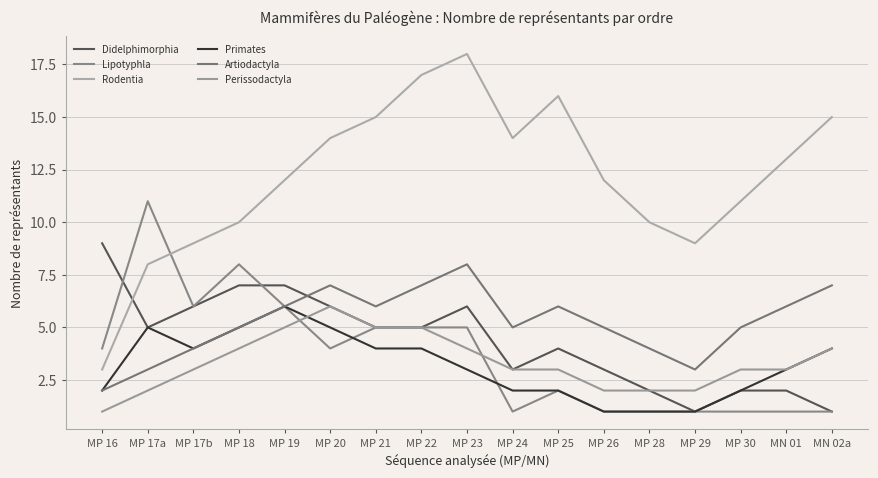

Is the value of Rodentia at MP 25 greater than the value of Didelphimorphia at MP 17a?

Yes